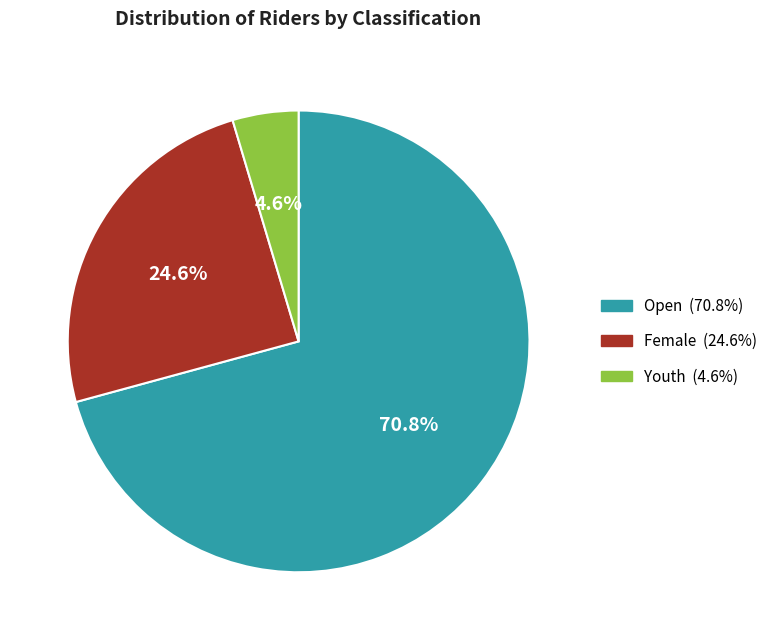

Do Open and Youth together represent more than half of the pie?

Yes